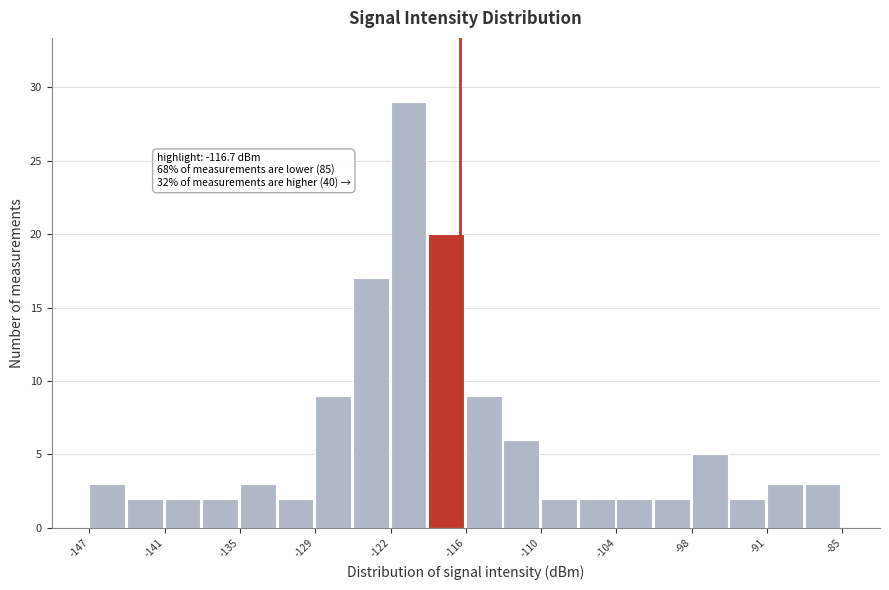

Read against the x-axis, roughly where is the centre of the tallest bar?

-121